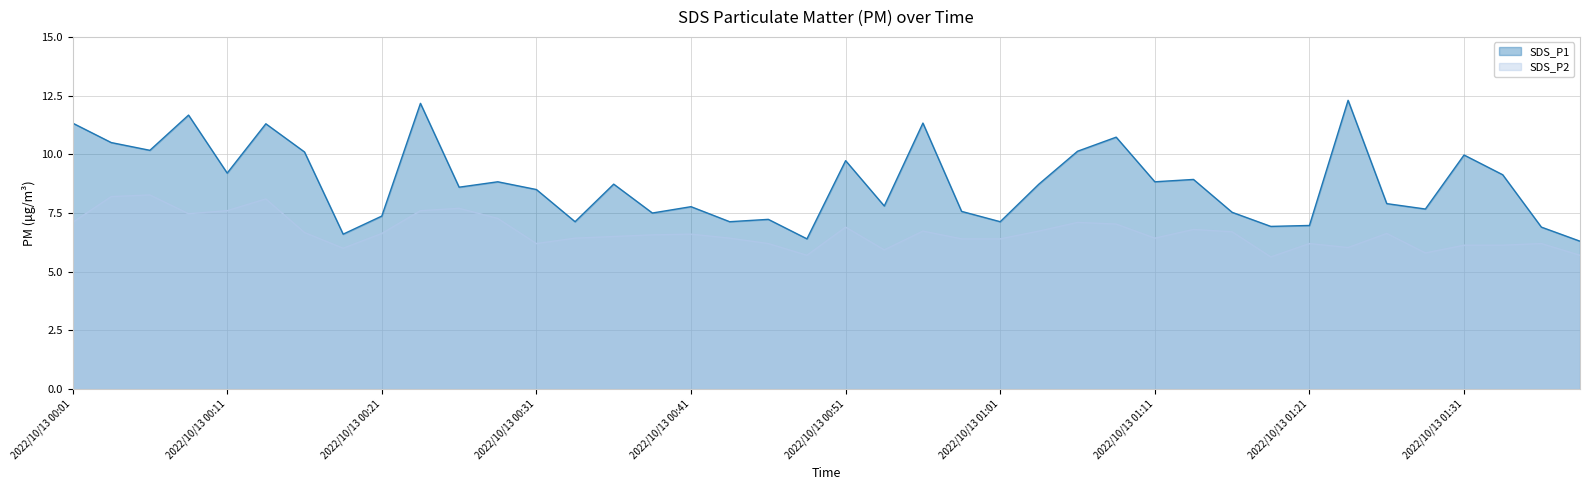

Which series has the widest spread of values?

SDS_P1